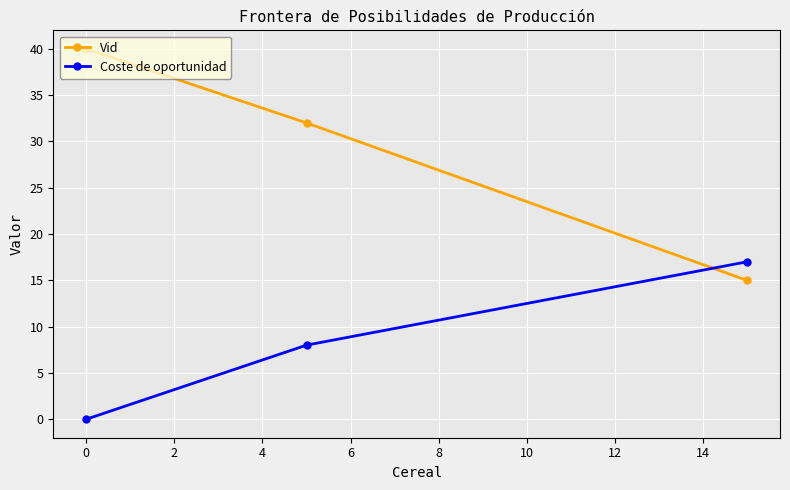

How many positive values does the Coste de oportunidad series have?

2